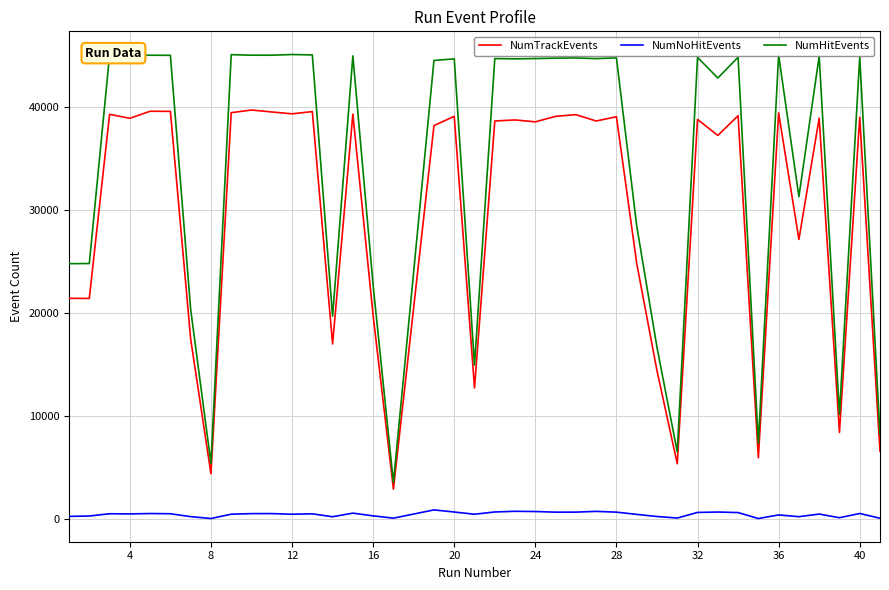

List the series in order of their peak value, lowest first.

NumNoHitEvents, NumTrackEvents, NumHitEvents